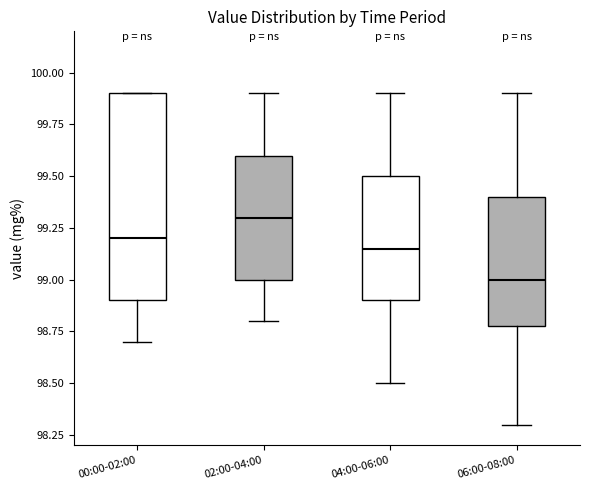

Reading left to right, read every box against the y-axis: the position of its median line, the range the box covers, and the ends of its whiskers. The values are not printed on the chart, so give them approximately, as read against the axis.

00:00-02:00: median 99.20, box 98.90 to 99.90, whiskers 98.70 to 99.90
02:00-04:00: median 99.30, box 99.00 to 99.60, whiskers 98.80 to 99.90
04:00-06:00: median 99.15, box 98.90 to 99.50, whiskers 98.50 to 99.90
06:00-08:00: median 99.00, box 98.80 to 99.40, whiskers 98.30 to 99.90